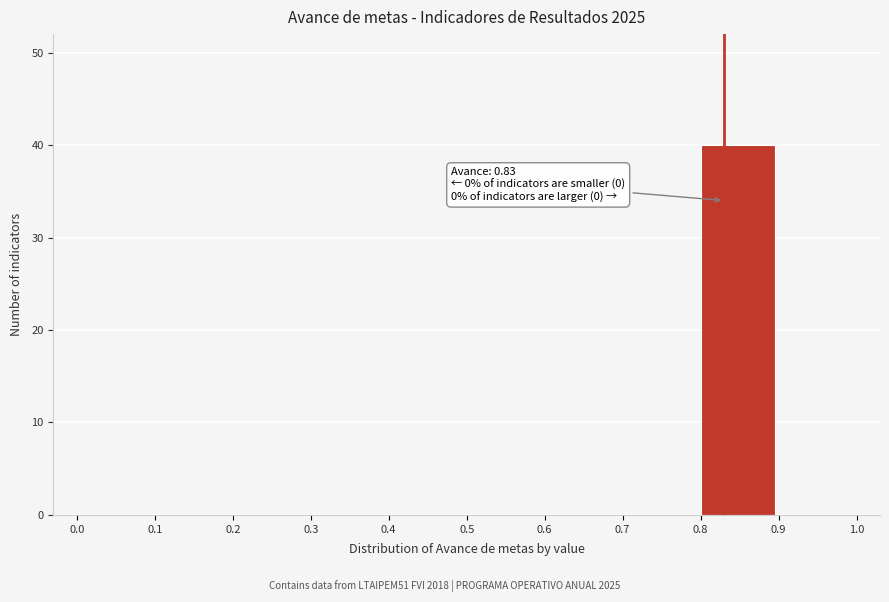

Which range on the x-axis has the tallest bar?

0.8 to 0.9